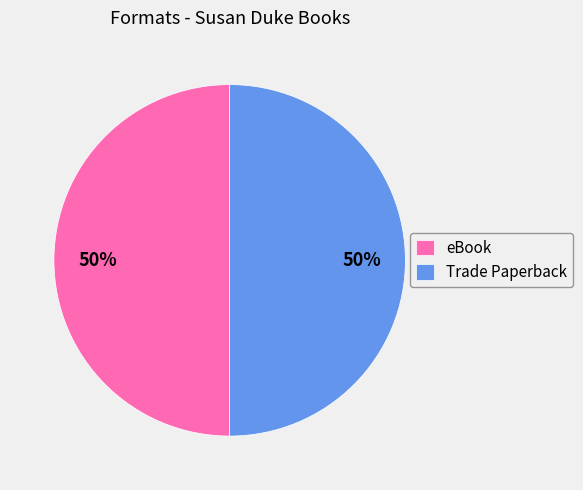

Approximately how many times larger is the value at Trade Paperback compared to eBook?

1.0